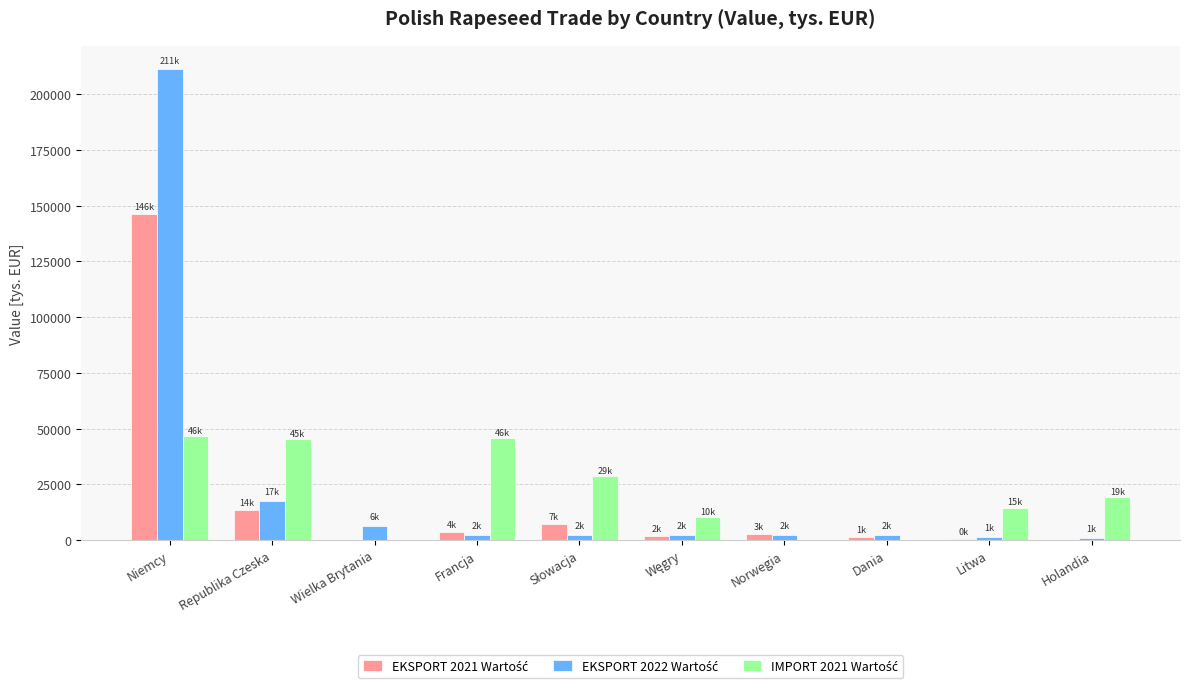

At which category is the sum across all series the highest?

Niemcy